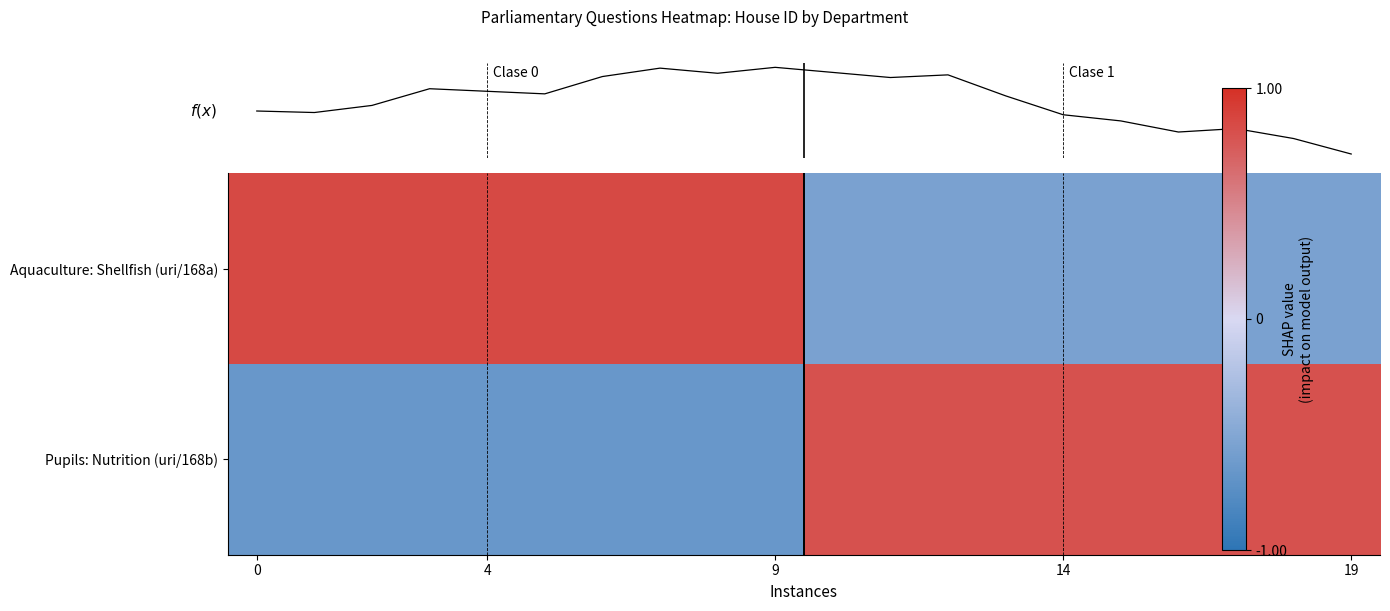

What is the approximate value of f(x) at 7?

1.3